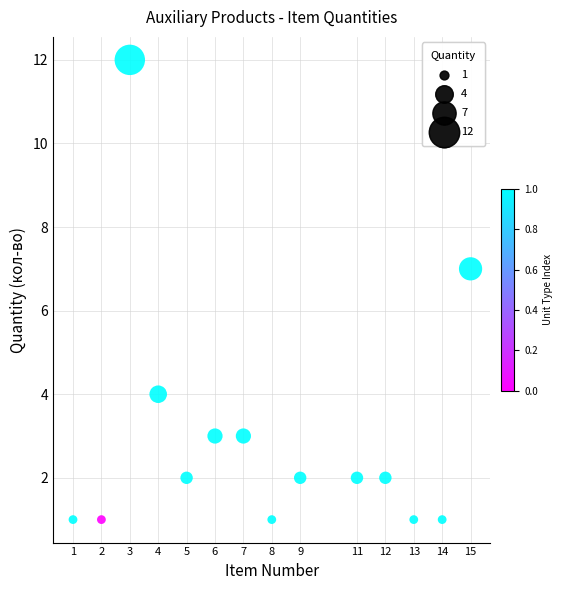

What is the range of X values (max minus min)?

14